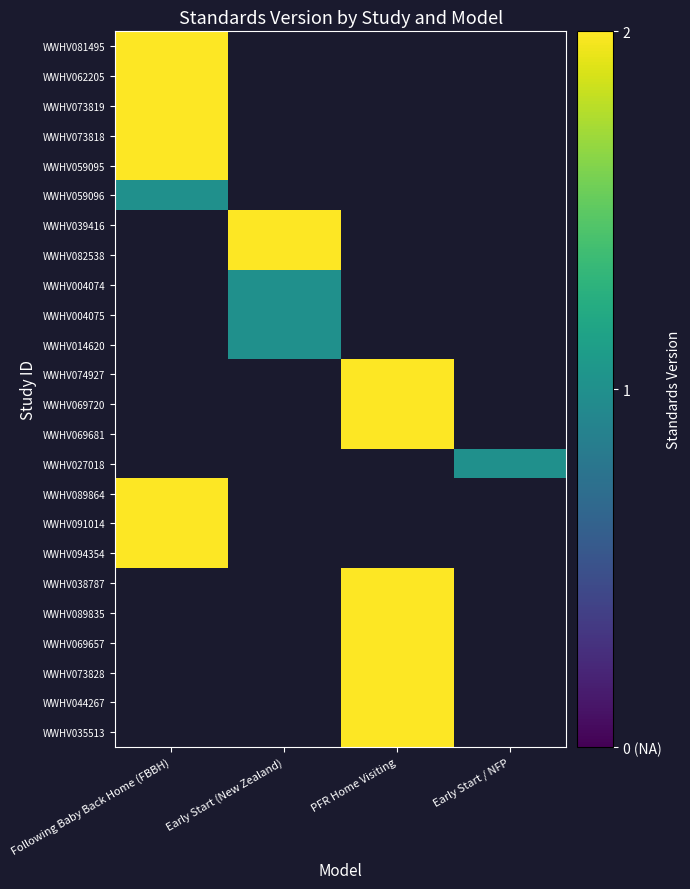

Count the number of data series in this chart.

24